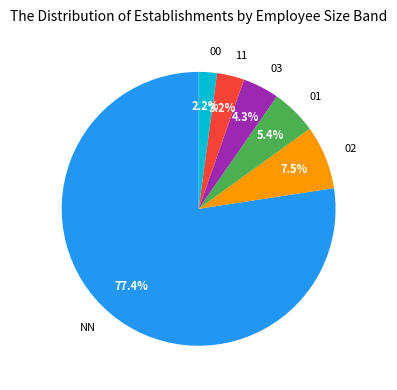

What is the smallest slice in the pie chart?

00